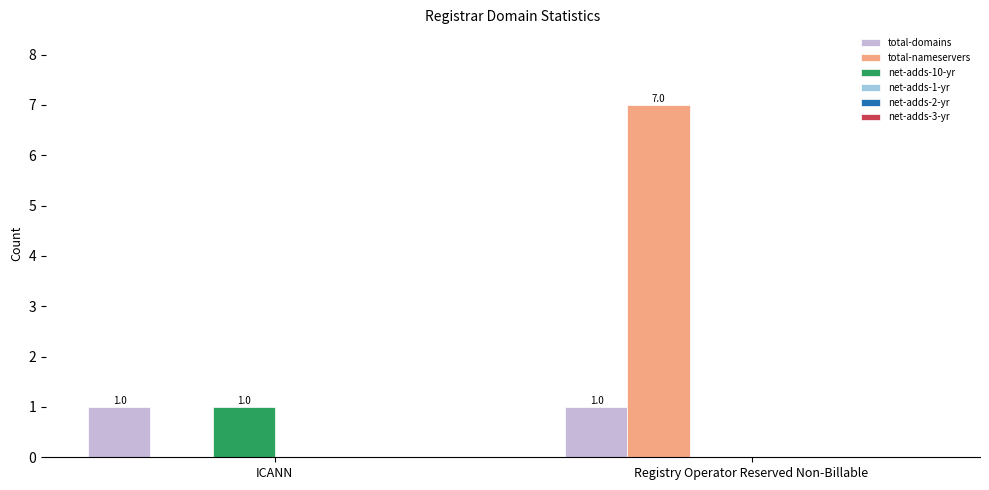

Reading left to right, transcribe all the data shown in this chart.

total-domains: ICANN=1	Registry Operator Reserved Non-Billable=1
total-nameservers: ICANN=0	Registry Operator Reserved Non-Billable=7
net-adds-10-yr: ICANN=1	Registry Operator Reserved Non-Billable=0